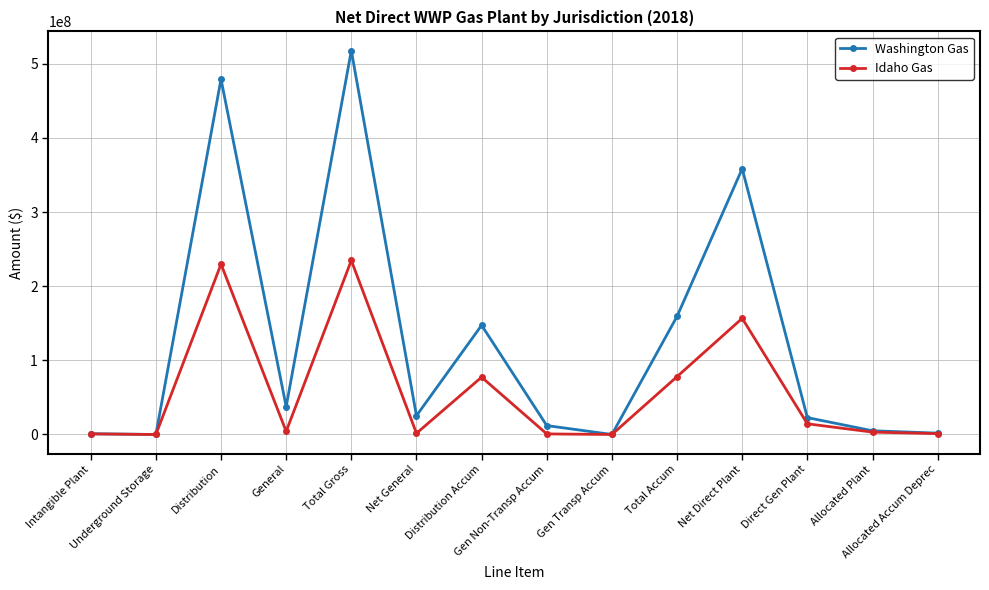

True or false: Washington Gas has more than 2 points higher than both neighbors.

True